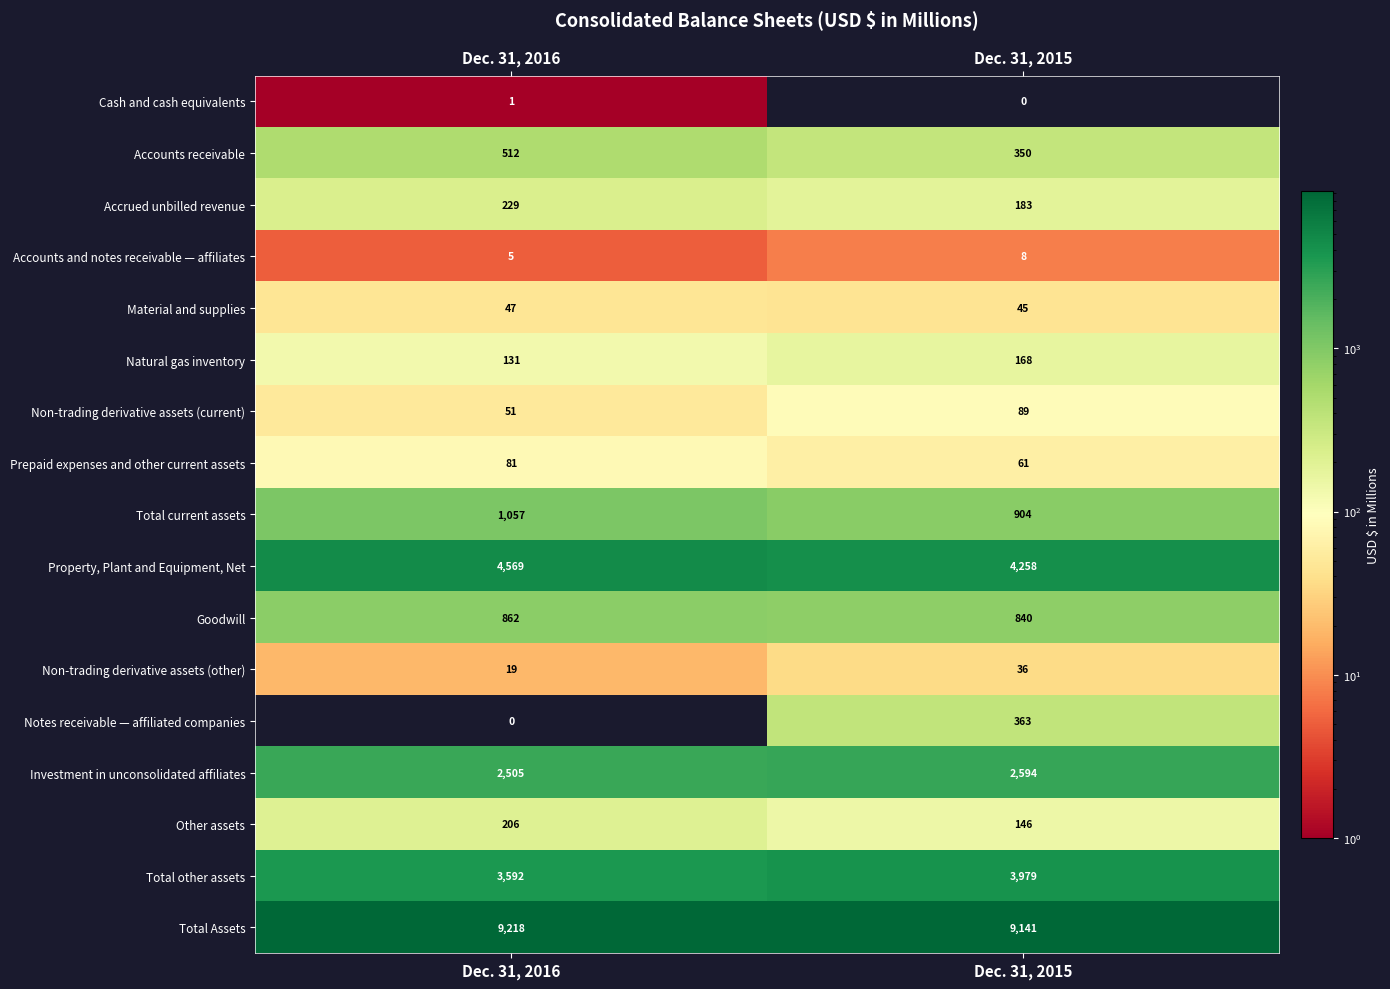

At how many categories does at least one series exceed 2282?

2